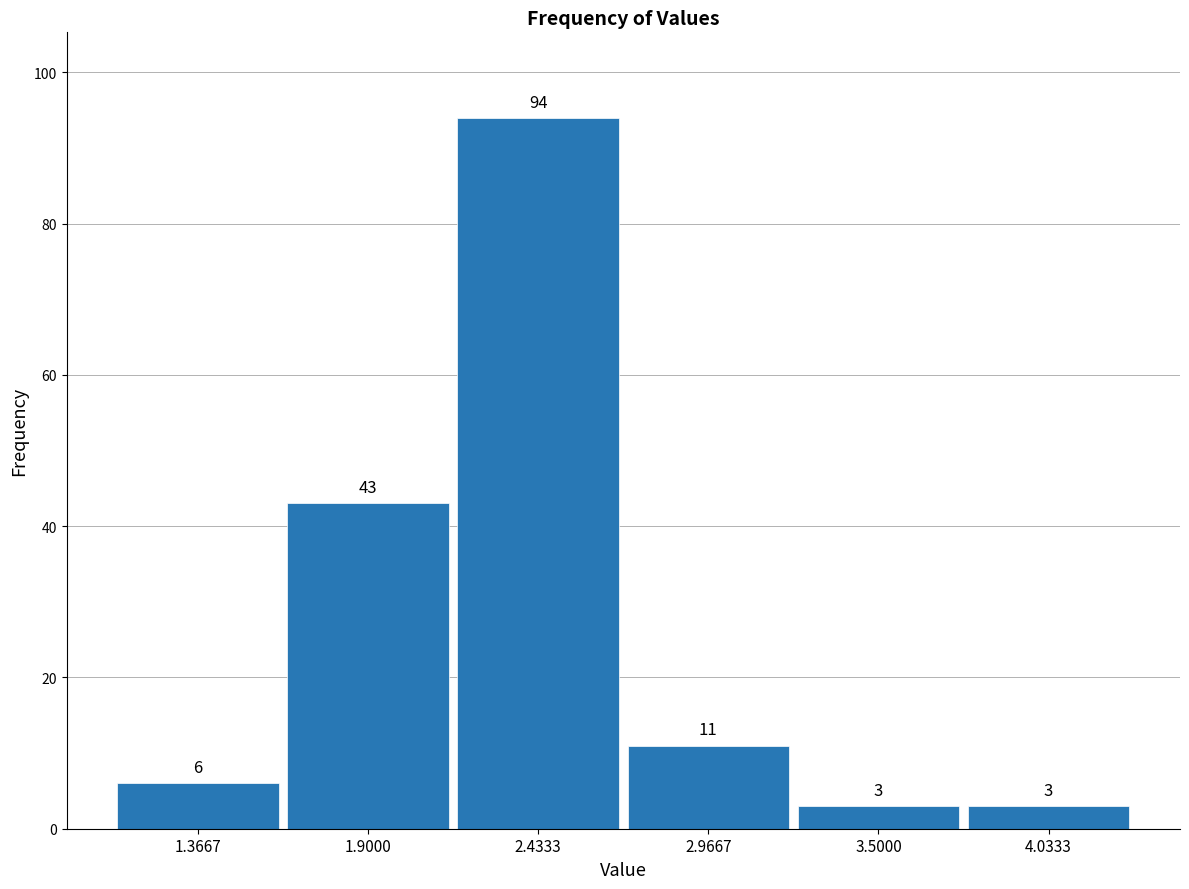

How tall is the bar that spans 2.7 to 3.2 on the x-axis? The bar edges are not printed on the chart, so give them approximately, as read against the axis.

11